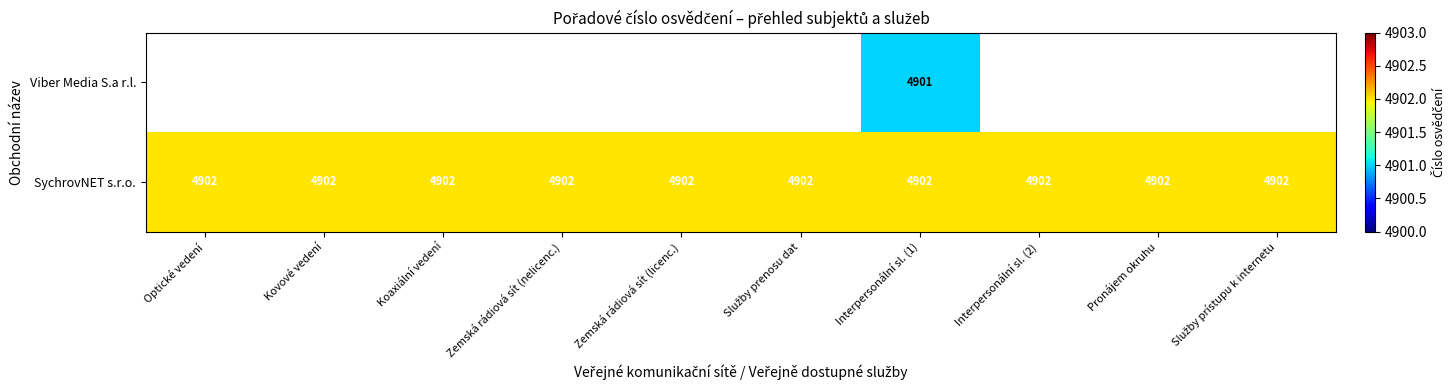

What is the maximum value for SychrovNET s.r.o.?

4902